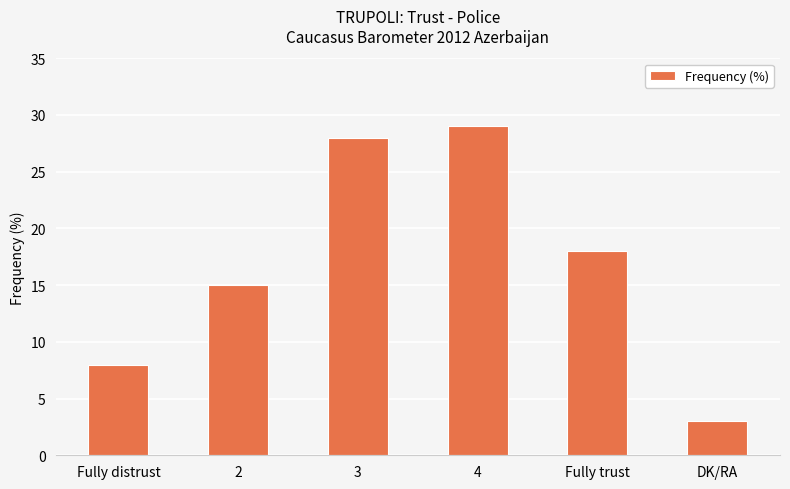

The chart shows a value of 6 at Fully trust. True or false?

False